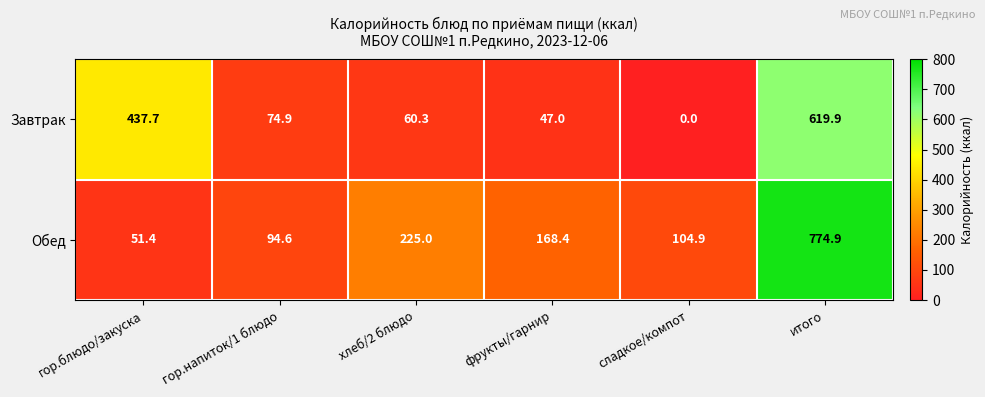

List the series in order of their peak value, lowest first.

Завтрак, Обед